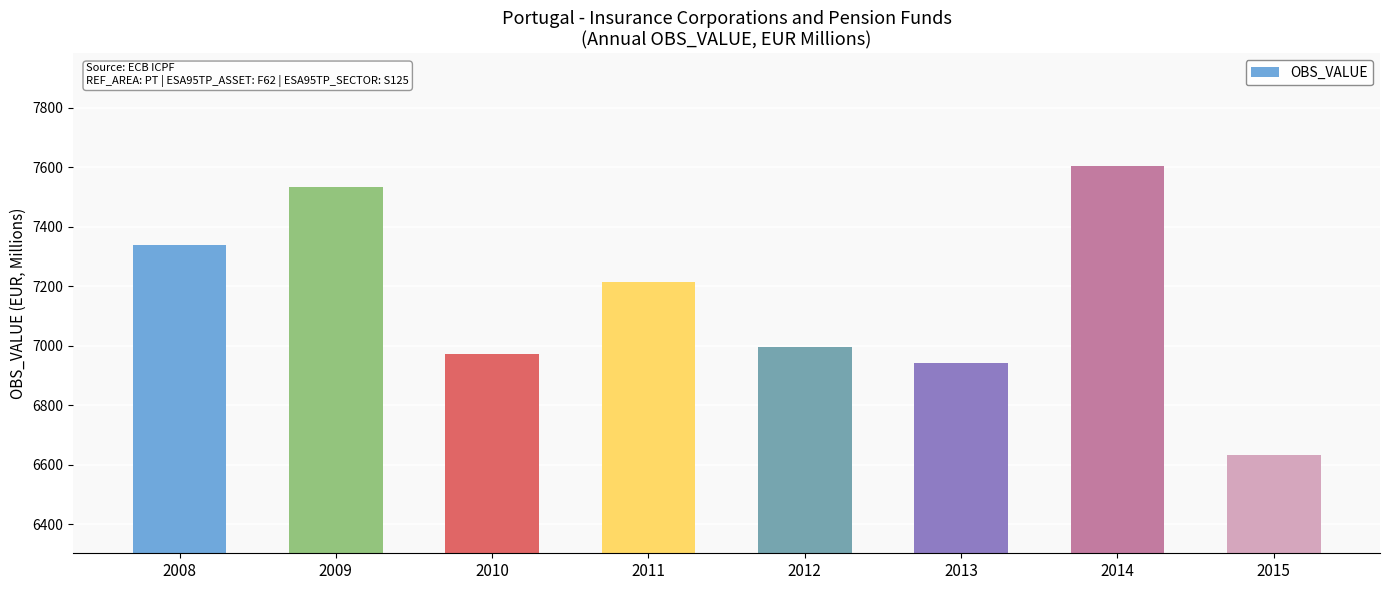

List the labels in order of value, largest first.

2014, 2009, 2008, 2011, 2012, 2010, 2013, 2015